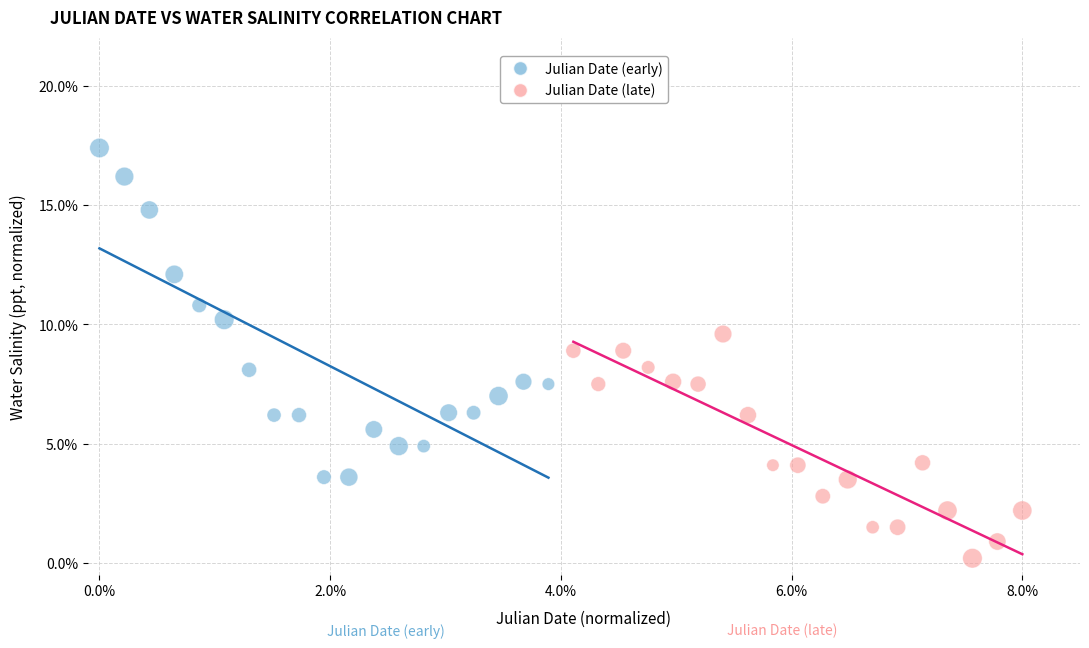

Which series contains the lowest Y value?

Julian Date (late)